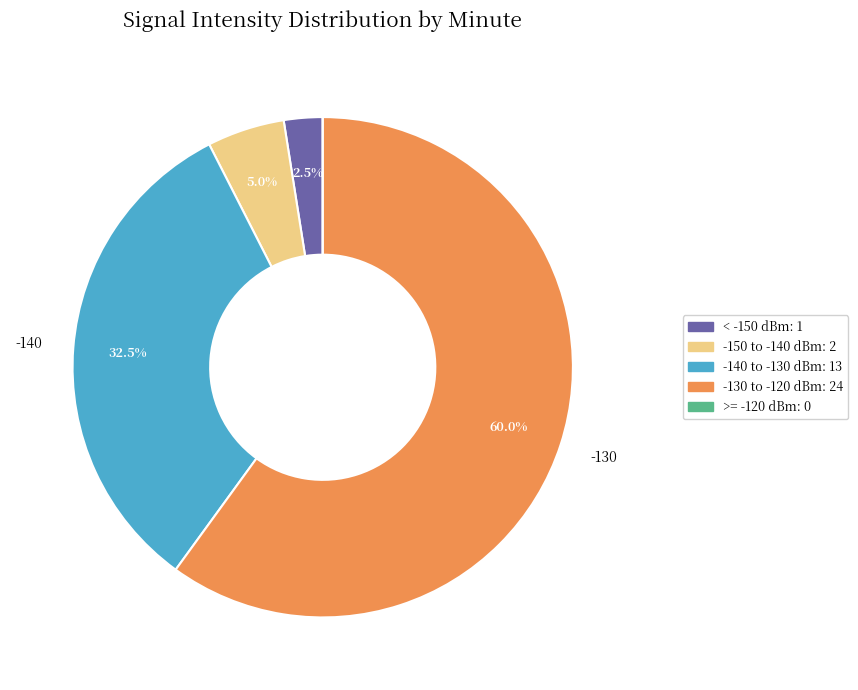

Is there any slice that represents more than half of the pie?

Yes